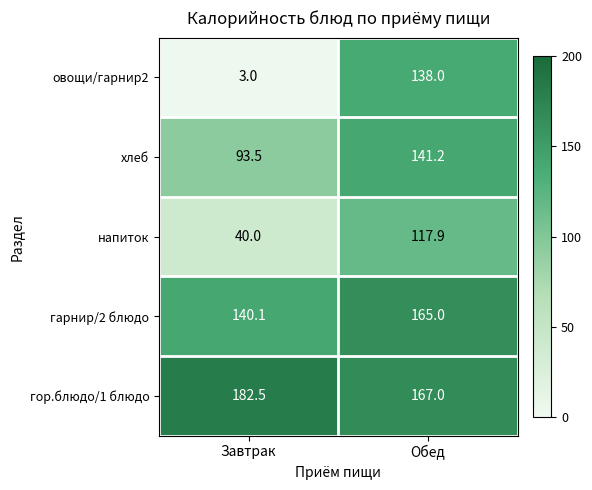

What is the lowest value of the овощи/гарнир2 series?

3.0